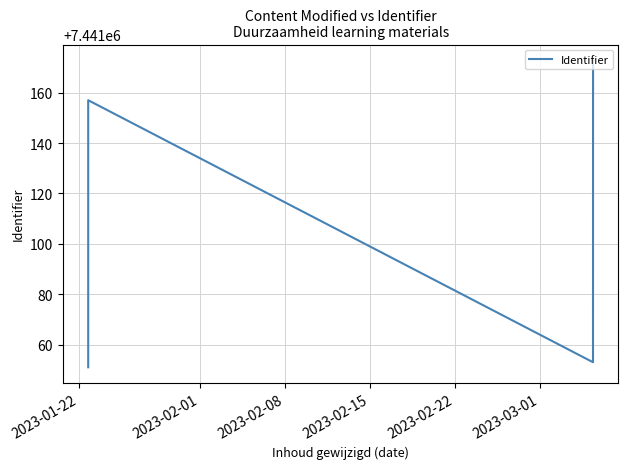

What is the sum of all values?

89293364